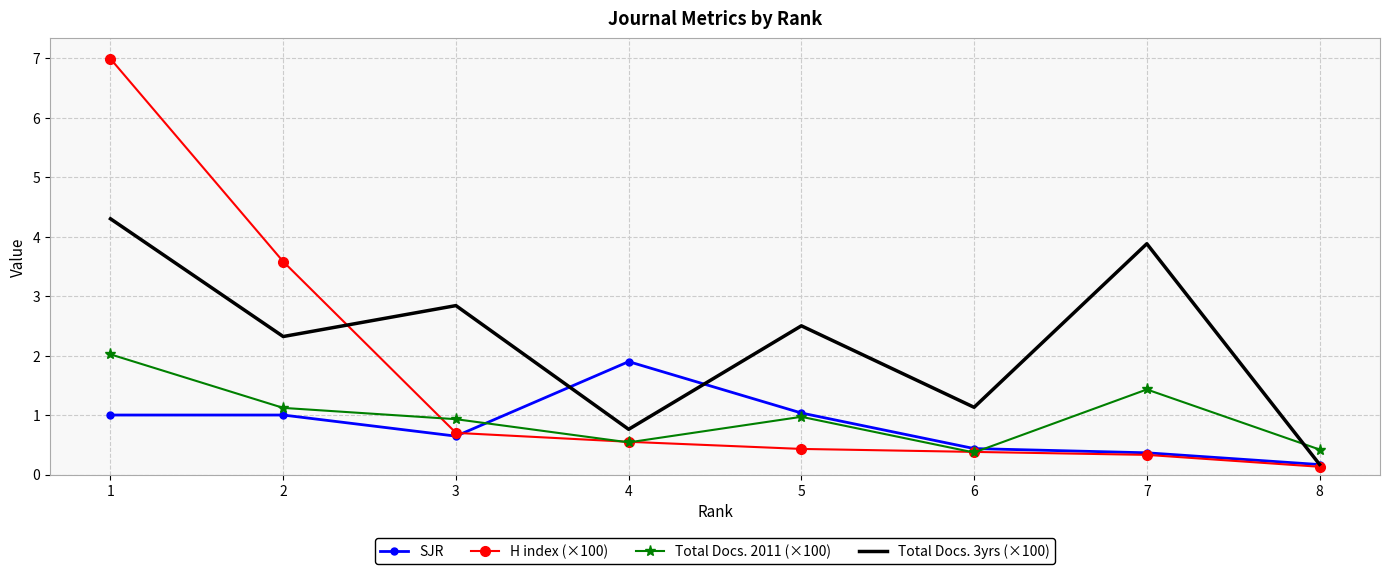

What is the smallest value displayed?

0.1